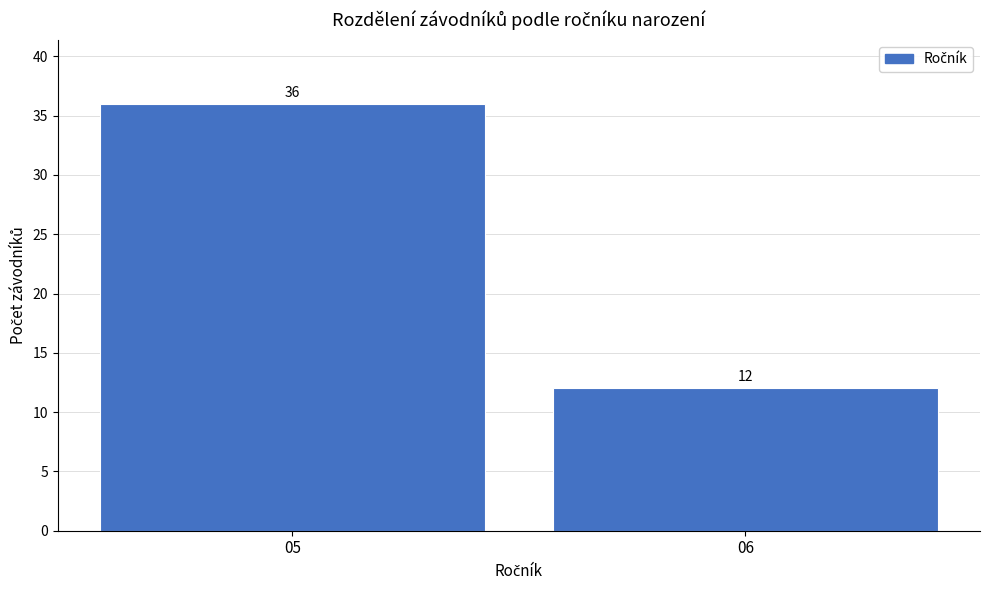

Reading left to right, what are all the values shown in this chart?

36	12